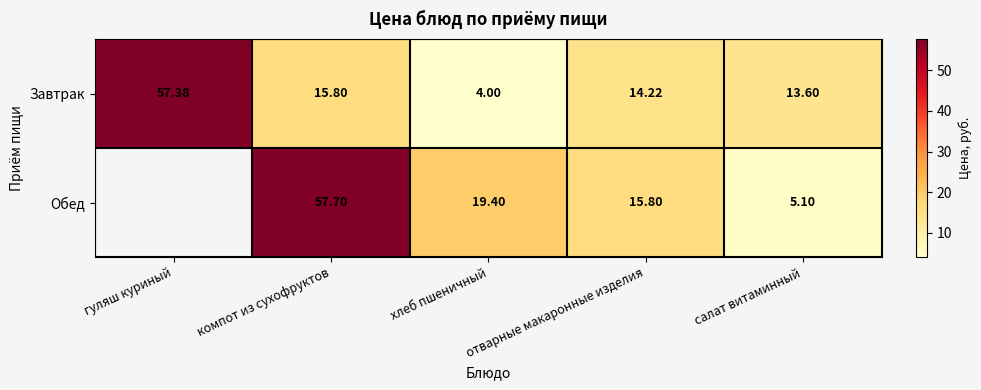

How many data points does each series have?

5